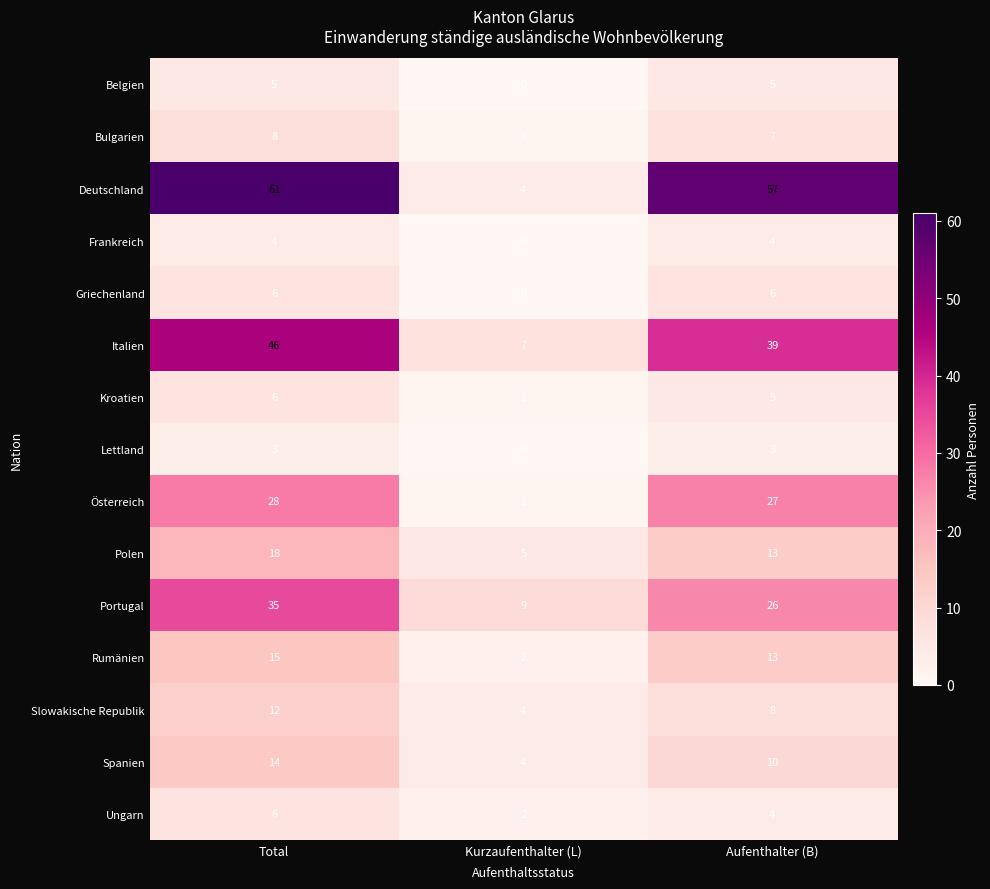

Count the Italien values in the range 7 to 46.

3